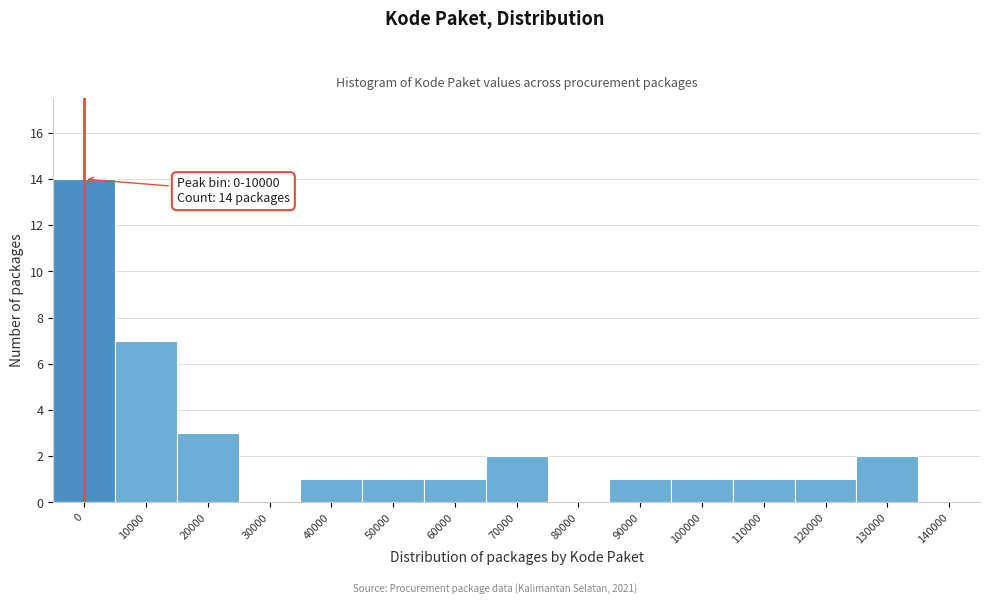

Reading left to right, extract all data points from this chart.

0=14	10000=7	20000=3	30000=0	40000=1	50000=1	60000=1	70000=2	80000=0	90000=1	100000=1	110000=1	120000=1	130000=2	140000=0